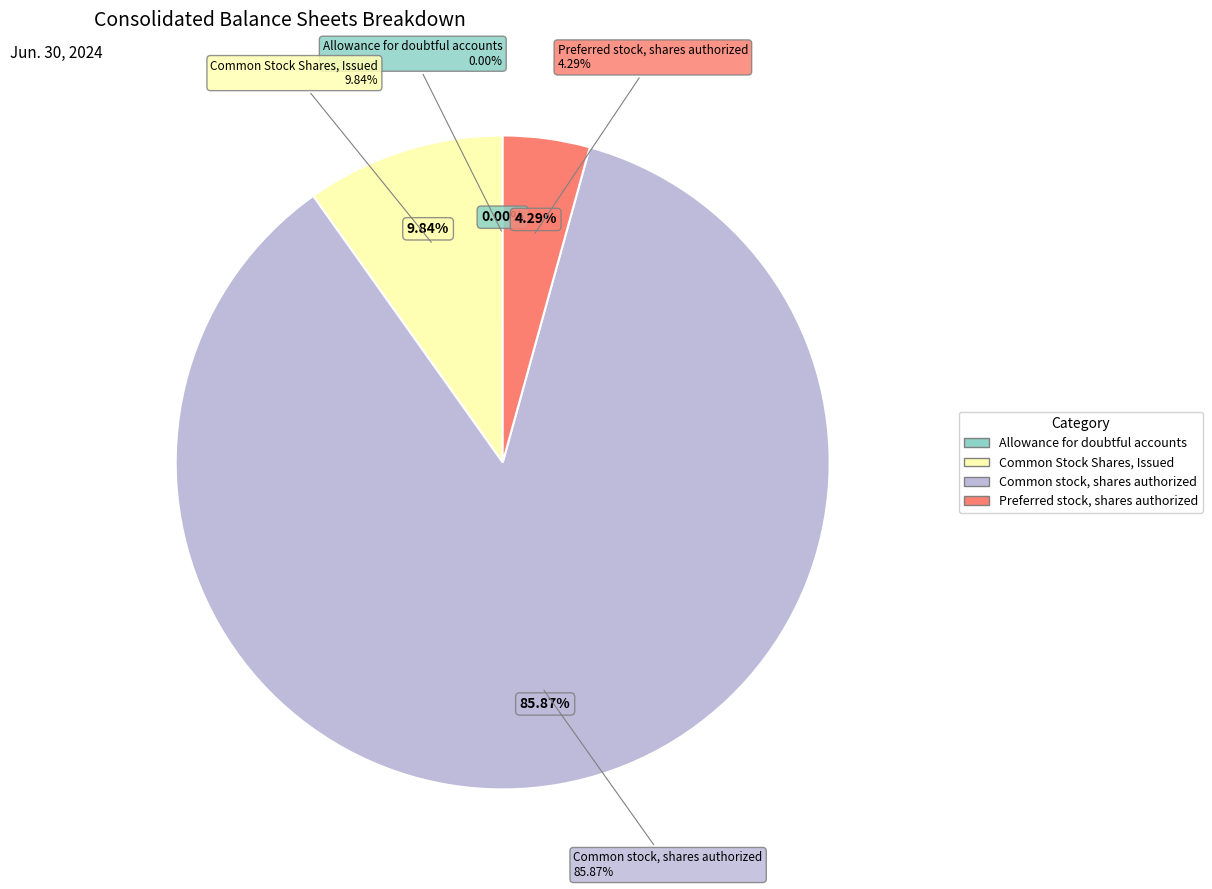

How much of the chart is everything except Preferred stock, shares authorized?

95.7%